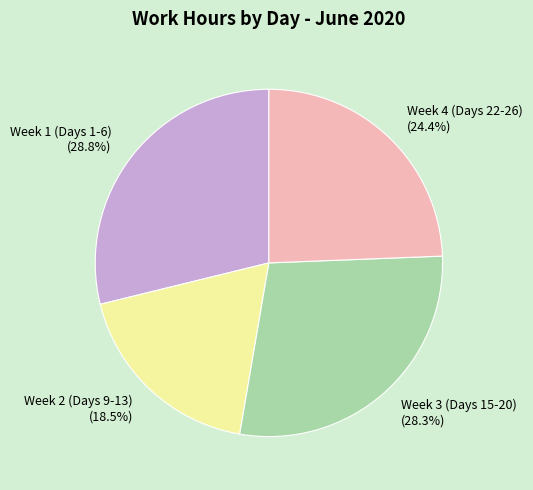

Does any single category account for the majority?

No